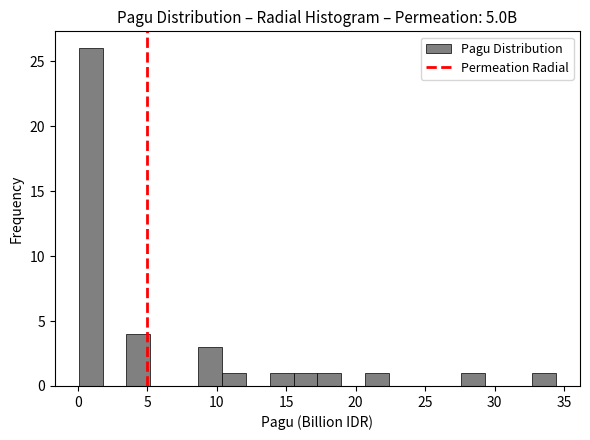

Read against the x-axis, roughly where is the centre of the tallest bar?

1.0